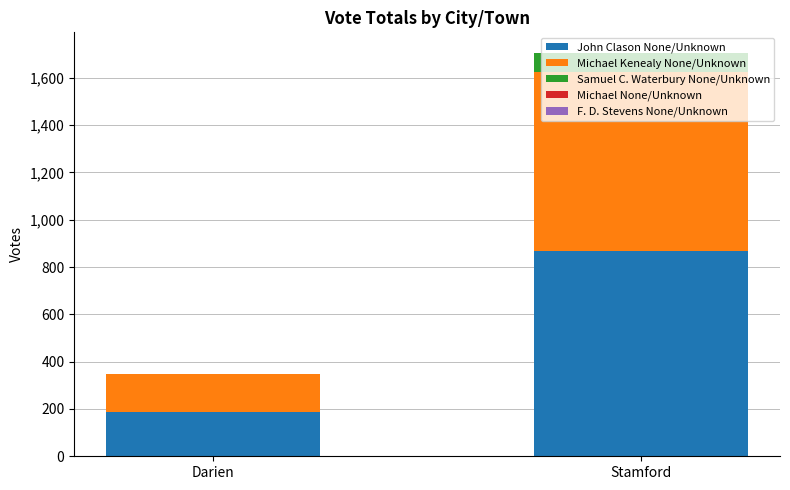

Are the bars grouped side by side (vs. stacked)?

No